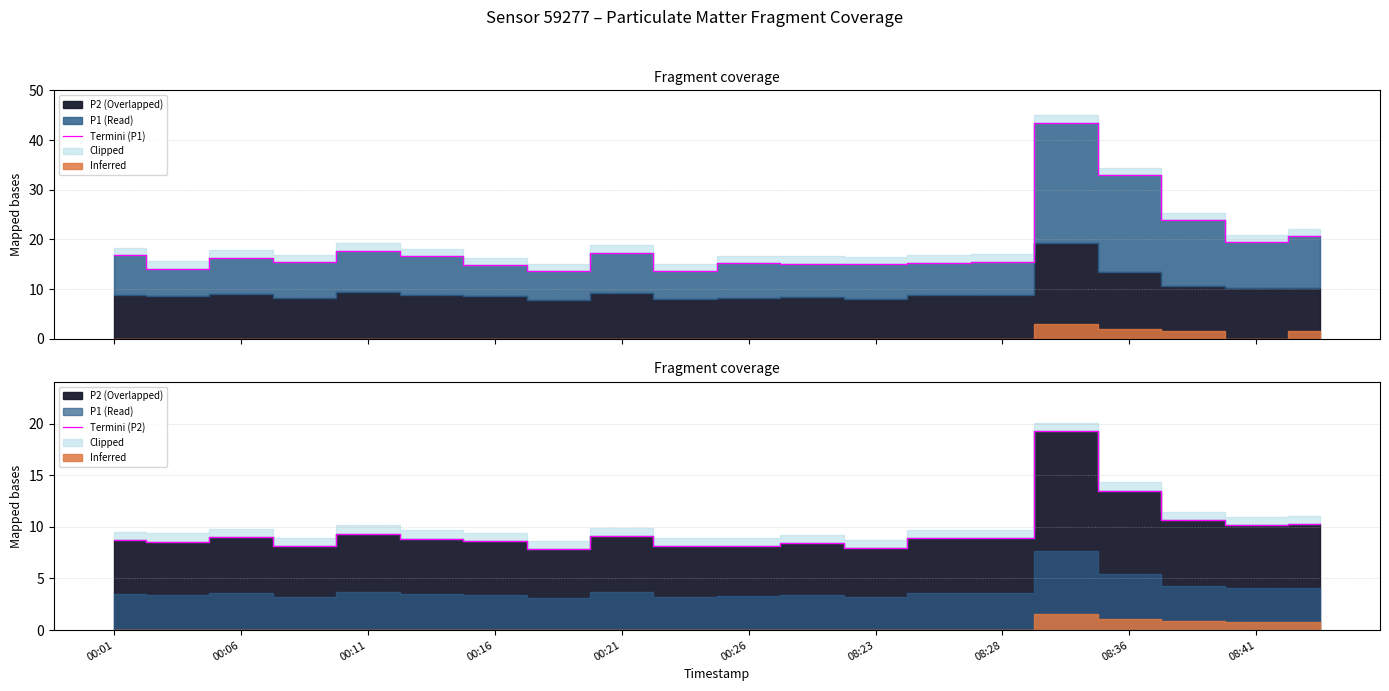

At which label does Termini (P2) first exceed 8?

00:01